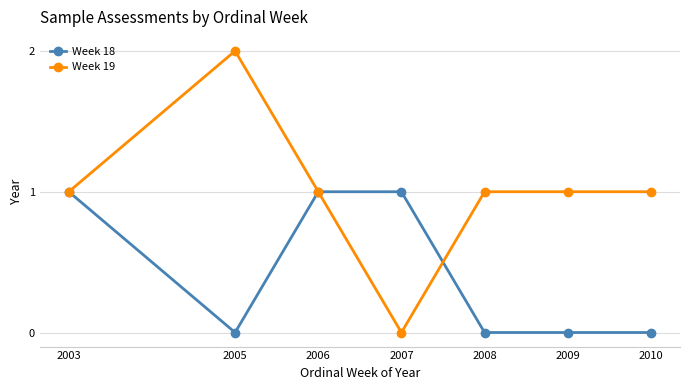

True or false: Week 18 has more than 2 interior local peaks.

False